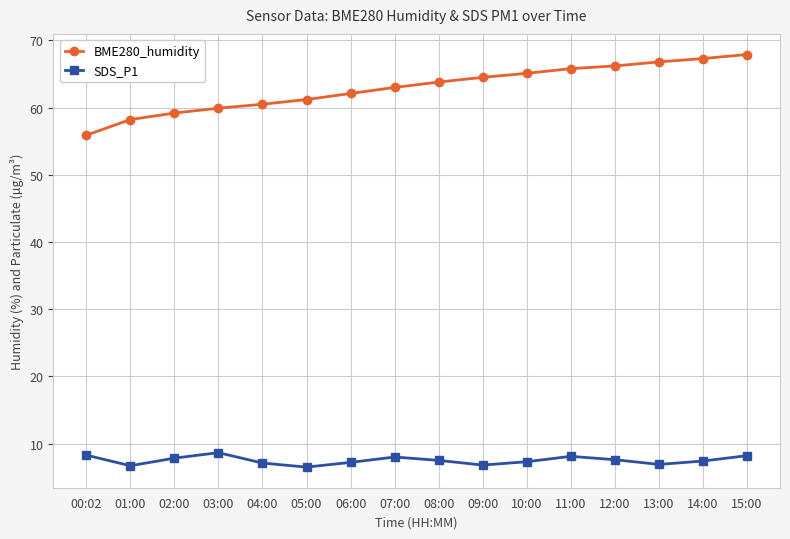

Is the value of SDS_P1 at 06:00 greater than the value of BME280_humidity at 14:00?

No